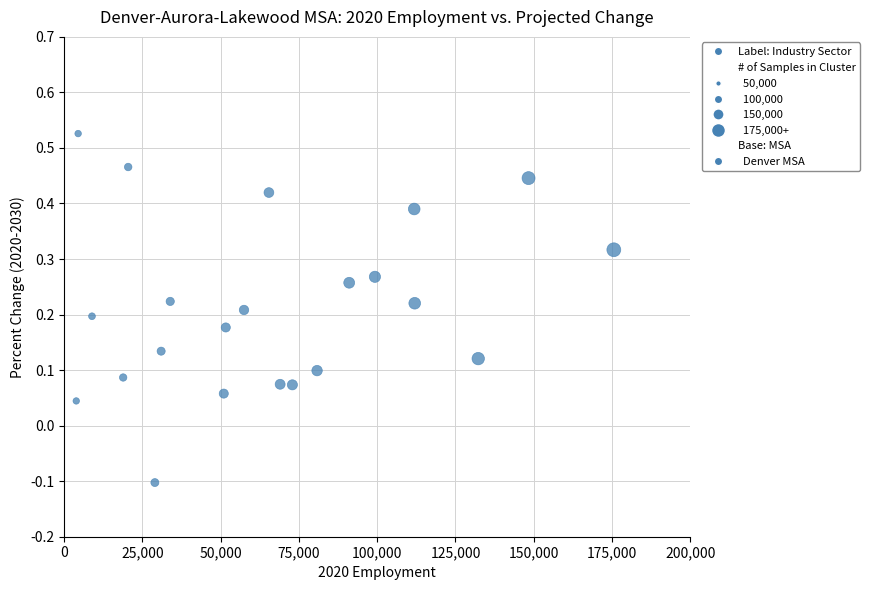

What is the range of X values (max minus min)?

171722.0